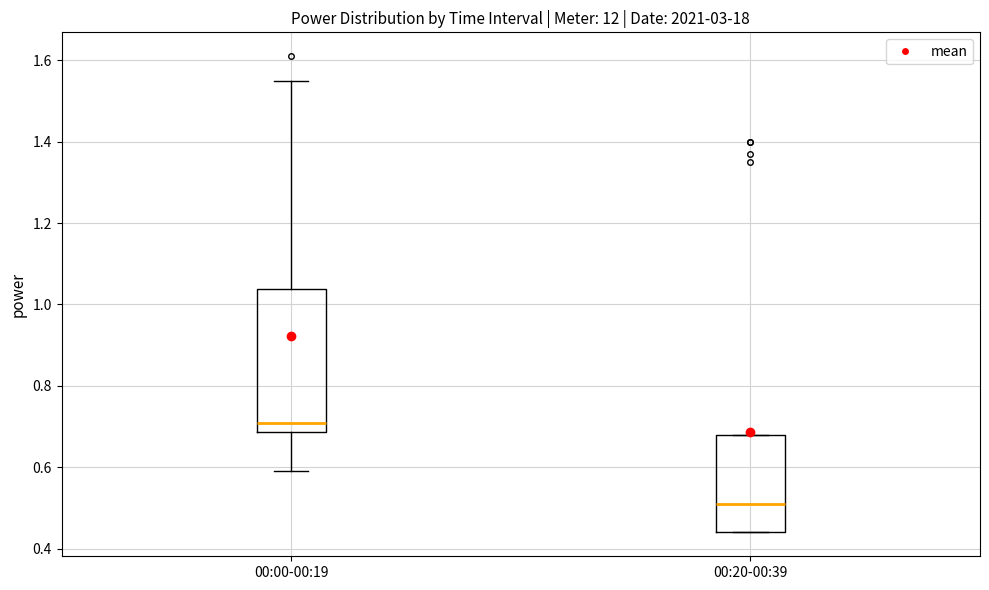

Which box is the tallest, from its lower edge to its upper edge?

00:00-00:19